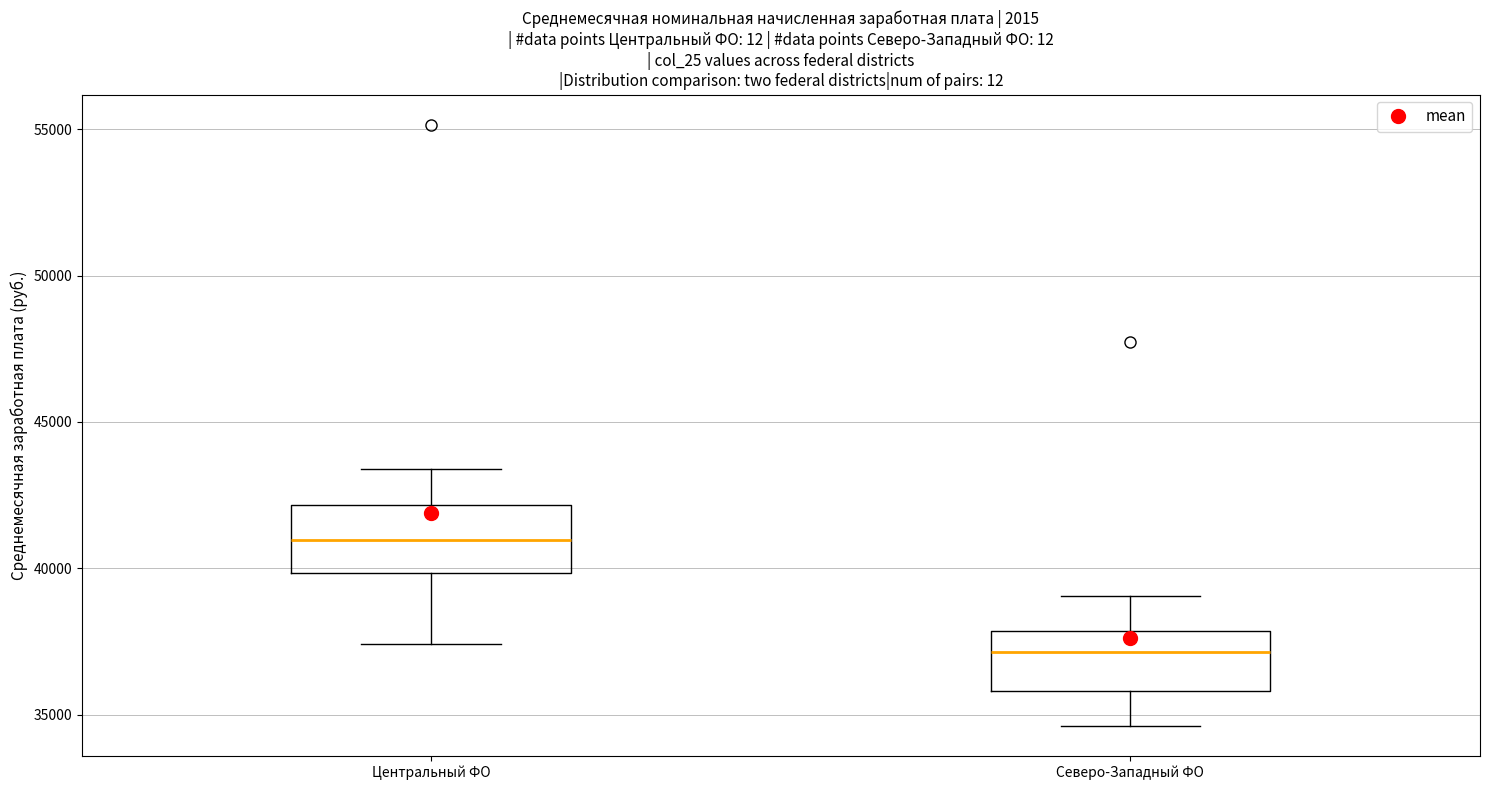

Where is the upper edge of the box for Центральный ФО on the y-axis? The values are not printed on the chart, so give them approximately, as read against the axis.

42000